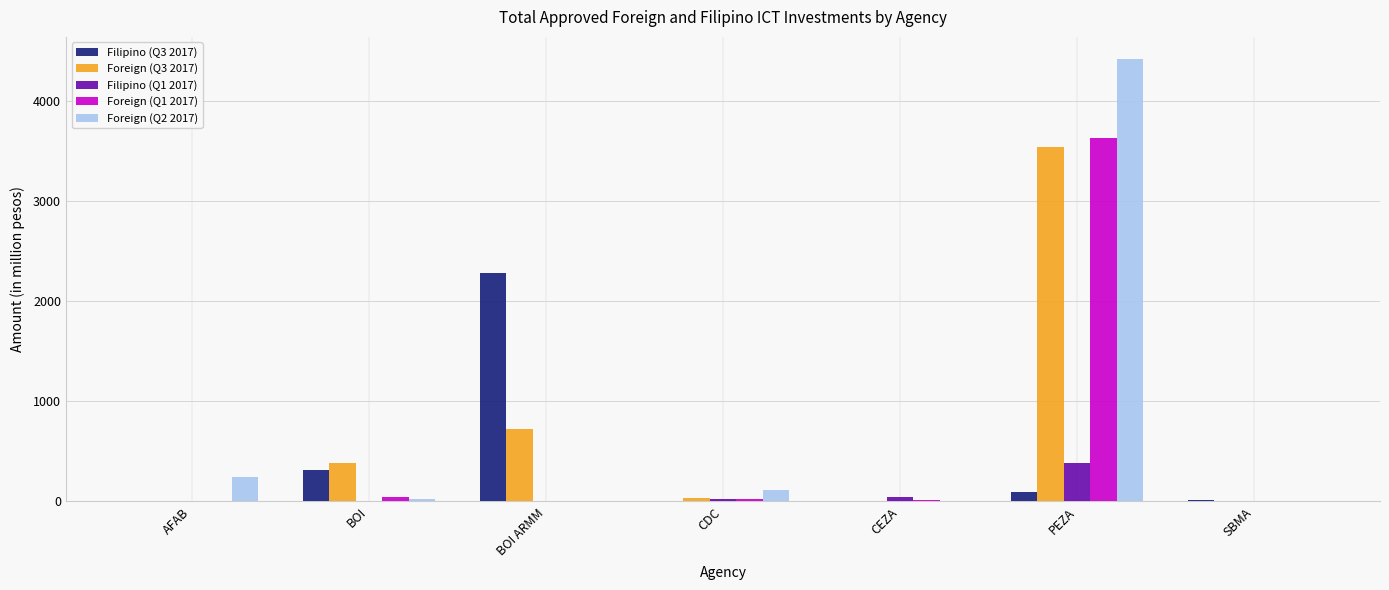

Where is Filipino (Q3 2017) nearest to the value 1140?

BOI